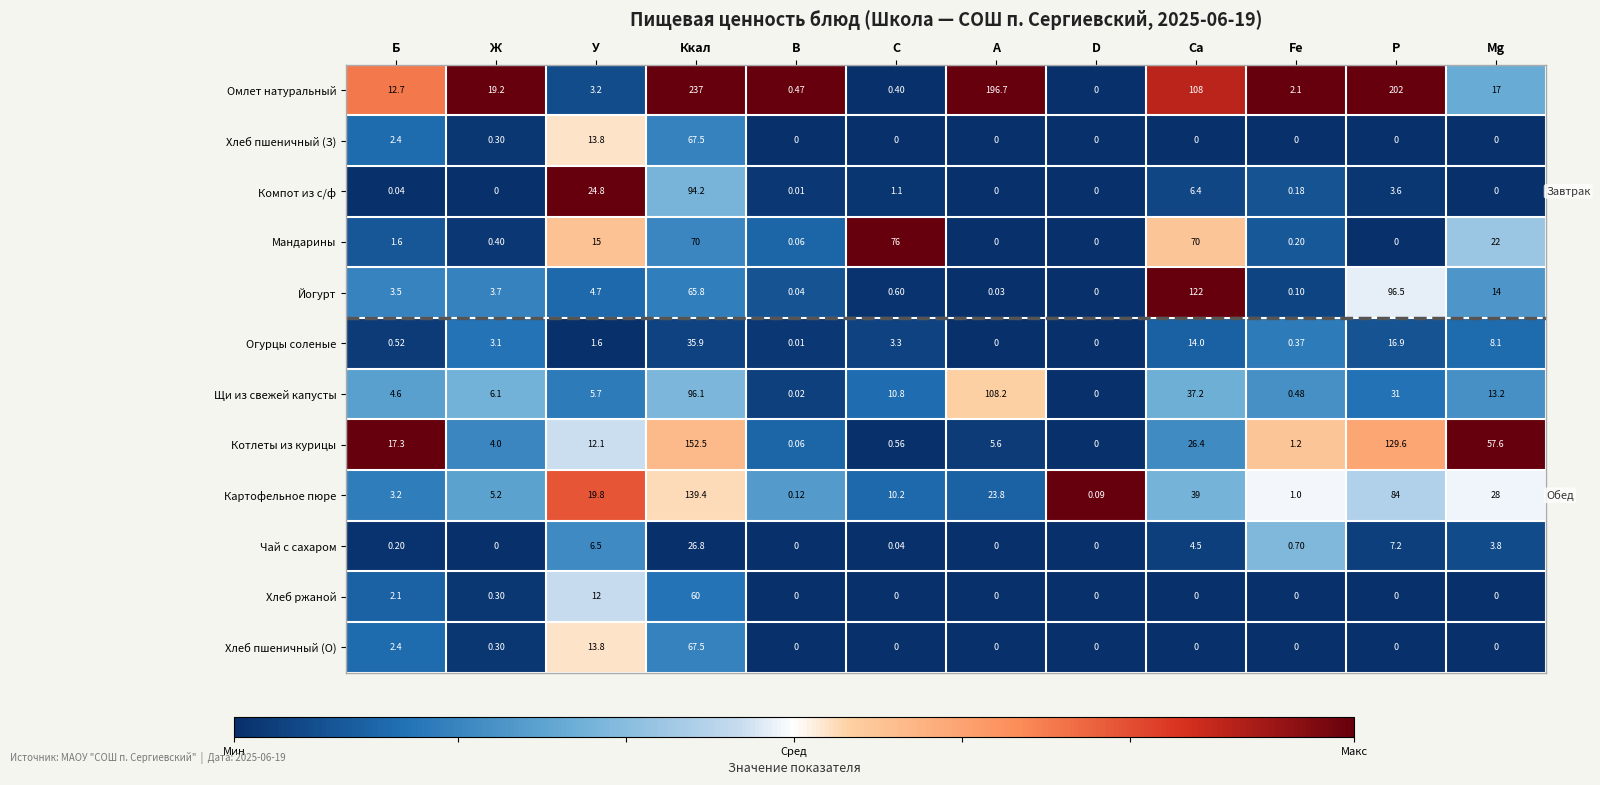

At which label does Чай с сахаром reach its peak?

Ккал